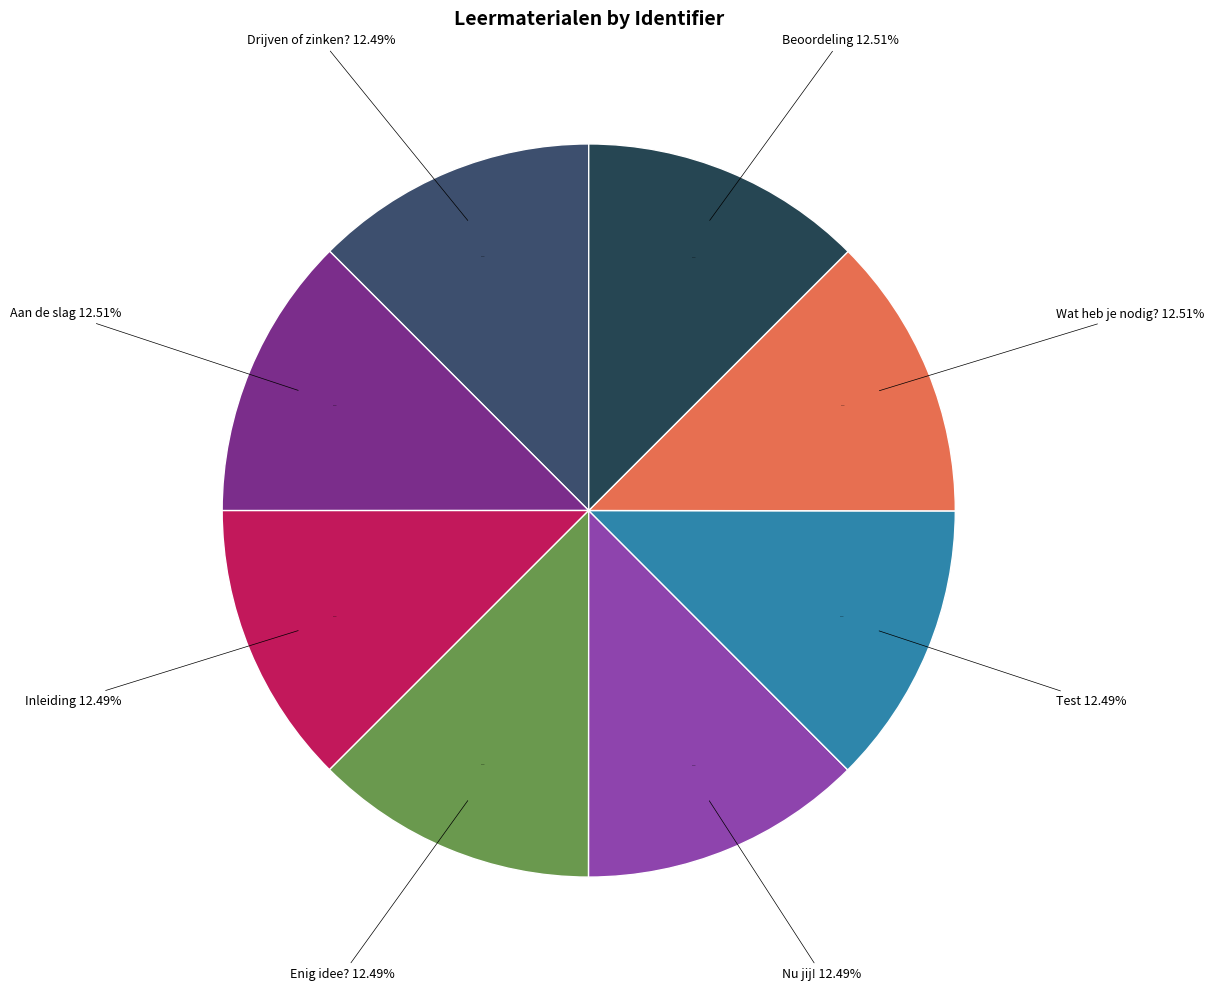

True or false: Enig idee? accounts for 1% of the total.

False